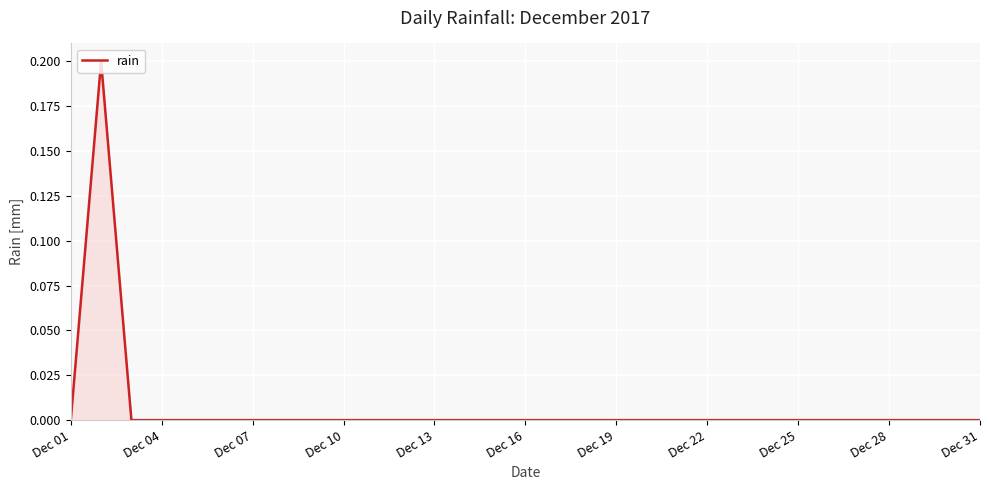

At which category does the chart reach its minimum across all series?

Dec 01